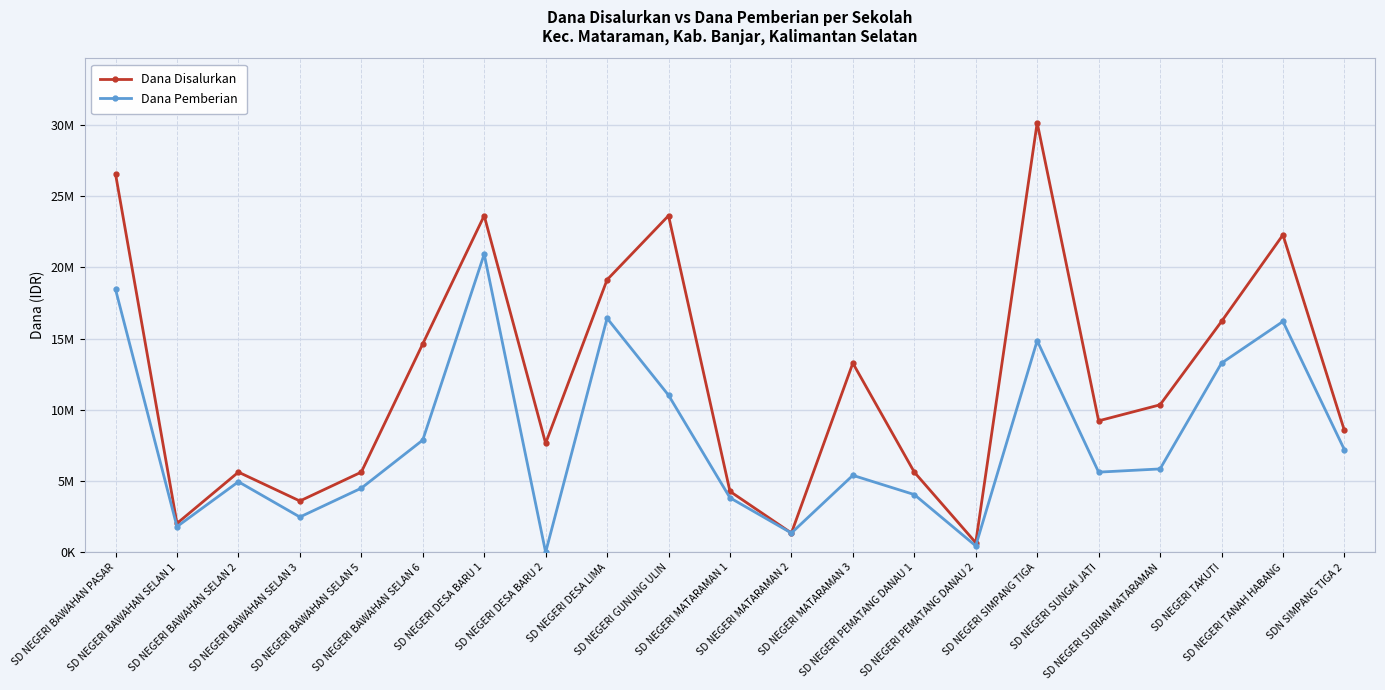

List the series in order of their peak value, lowest first.

Dana Pemberian, Dana Disalurkan